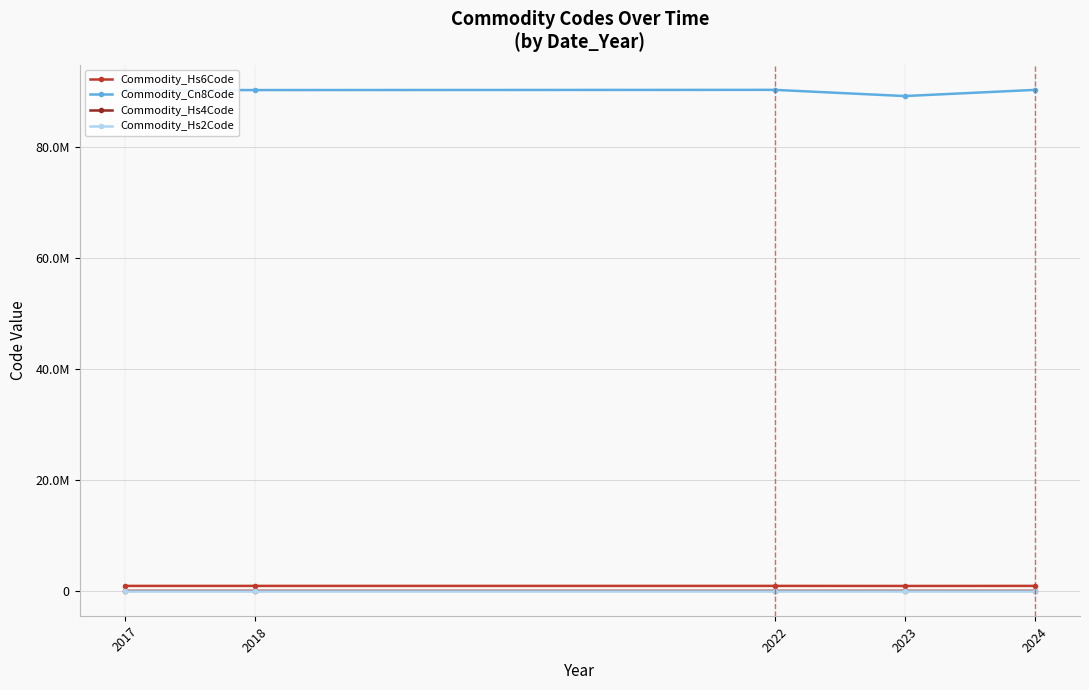

What are all the series names shown in the legend?

Commodity_Hs6Code, Commodity_Cn8Code, Commodity_Hs4Code, Commodity_Hs2Code